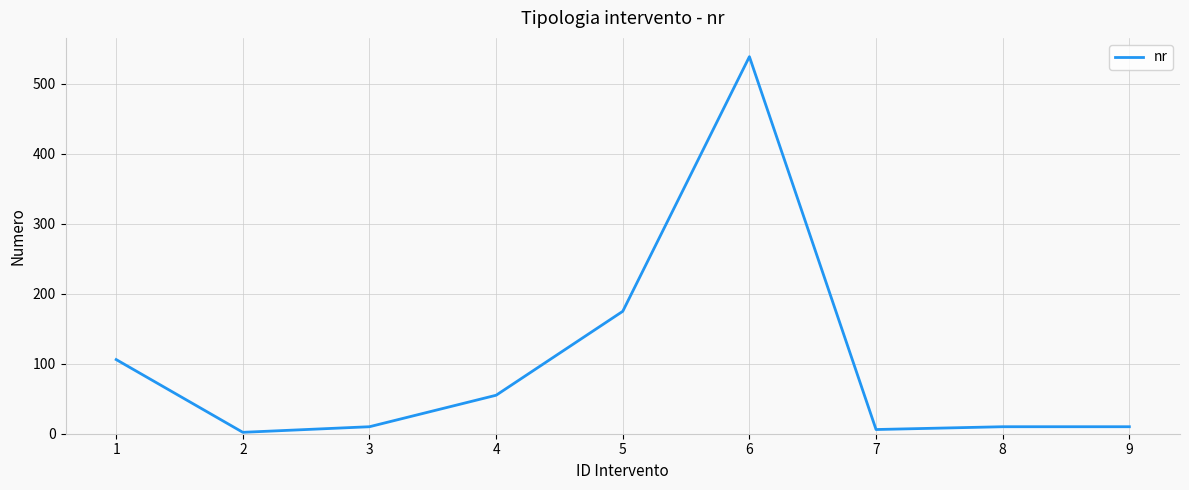

What is the maximum value shown in the chart?

539